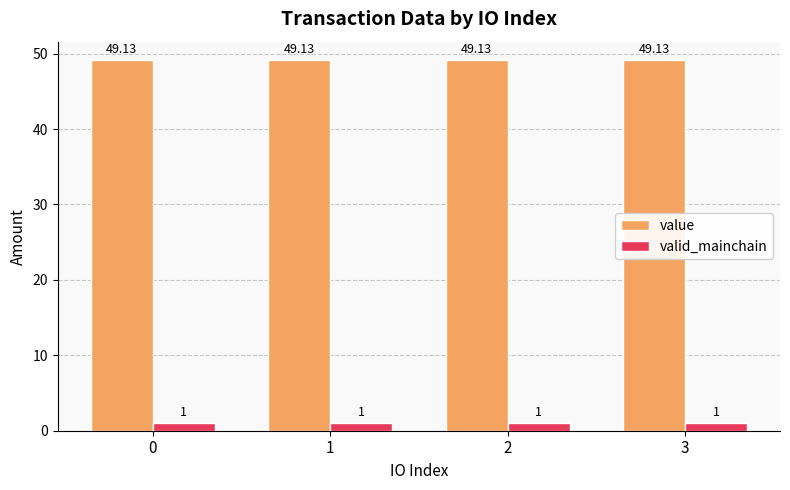

What is the minimum value for value?

49.1